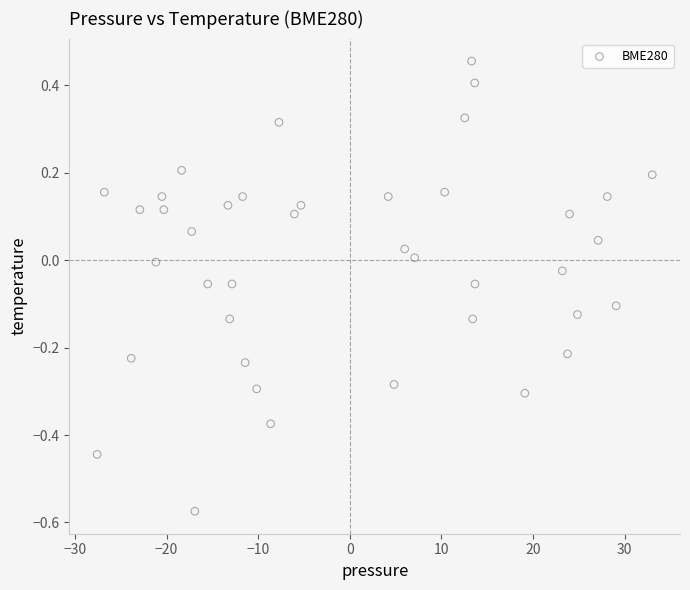

What is the range of Y values (max minus min)?

1.0